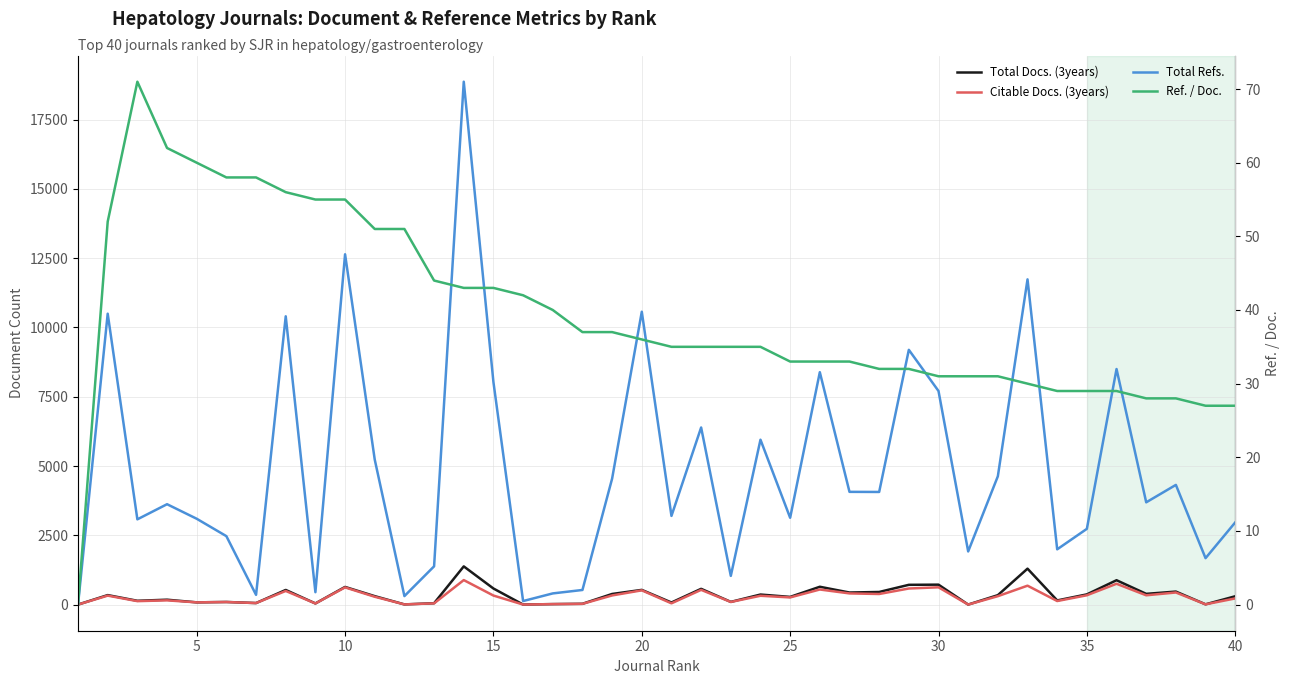

In Total Refs., how many points are lower than both neighbors (excluding endpoints)?

13